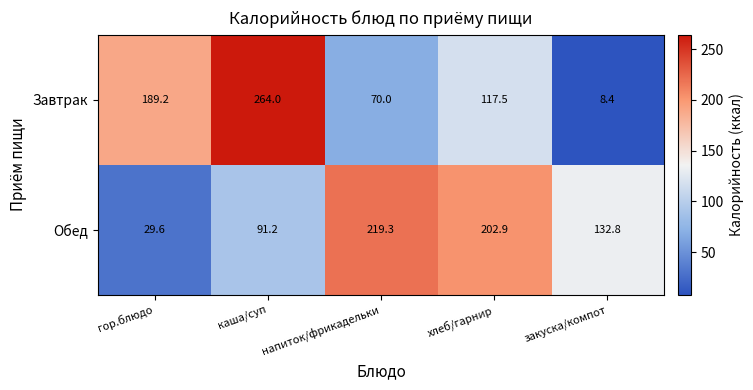

Which category has the lowest value across all series?

закуска/компот